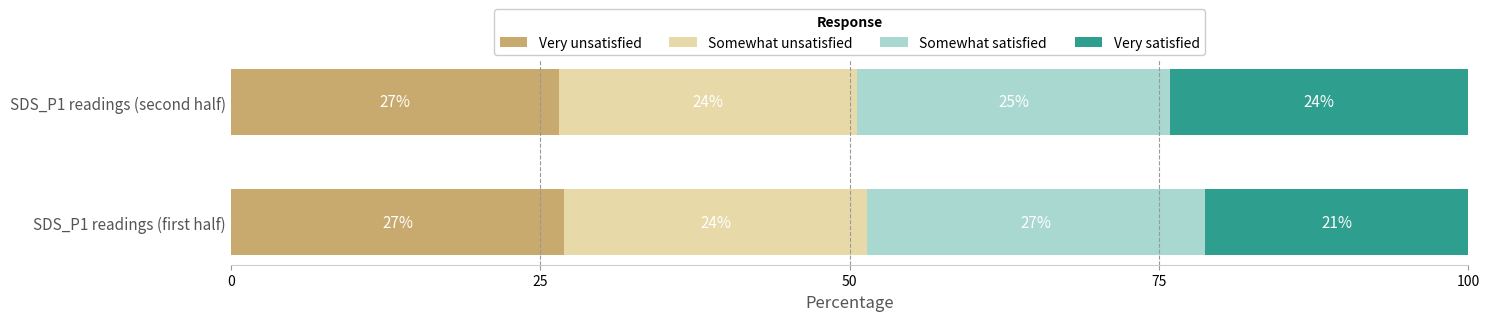

Is it true that Very unsatisfied equals 6.3 at SDS_P1 readings (first half)?

False